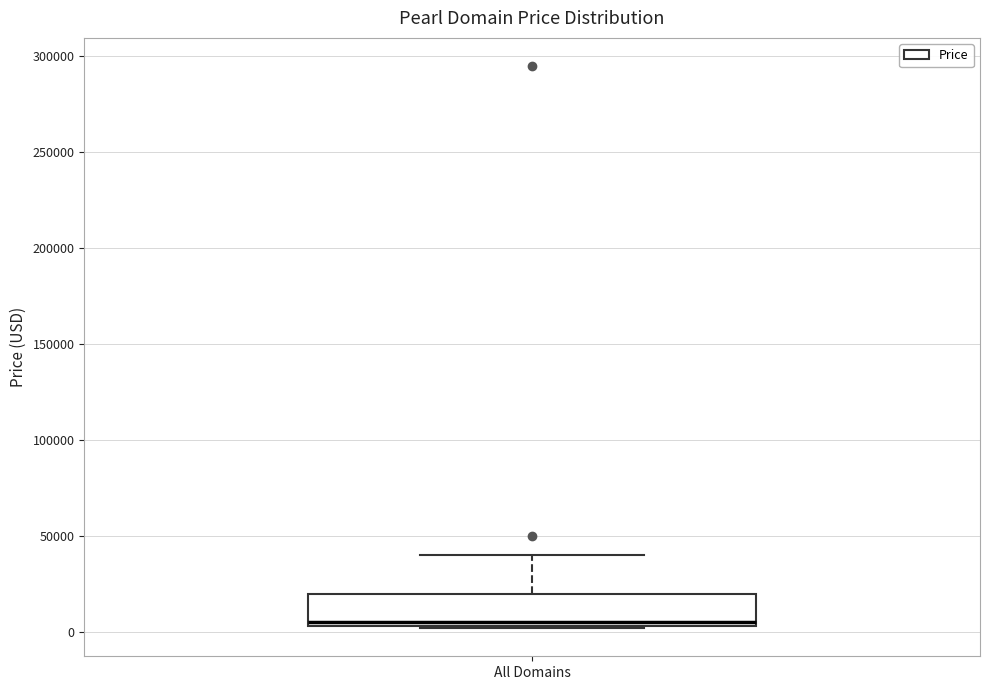

Where is the upper edge of the box for All Domains on the y-axis? The values are not printed on the chart, so give them approximately, as read against the axis.

20000